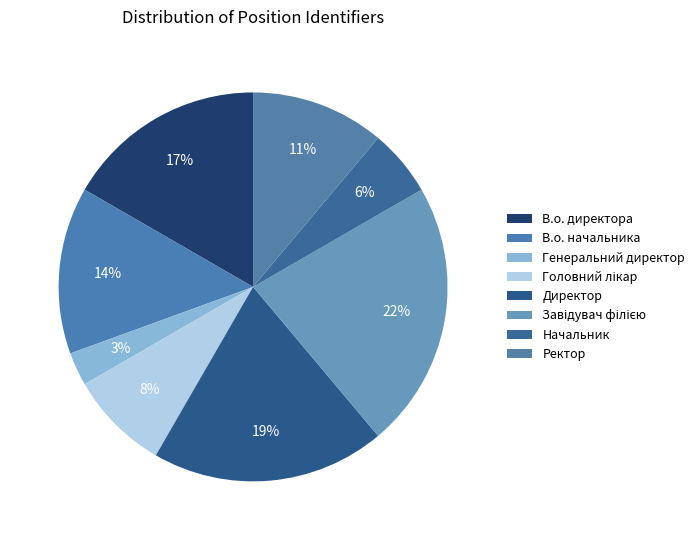

Count the number of slices in the pie.

8